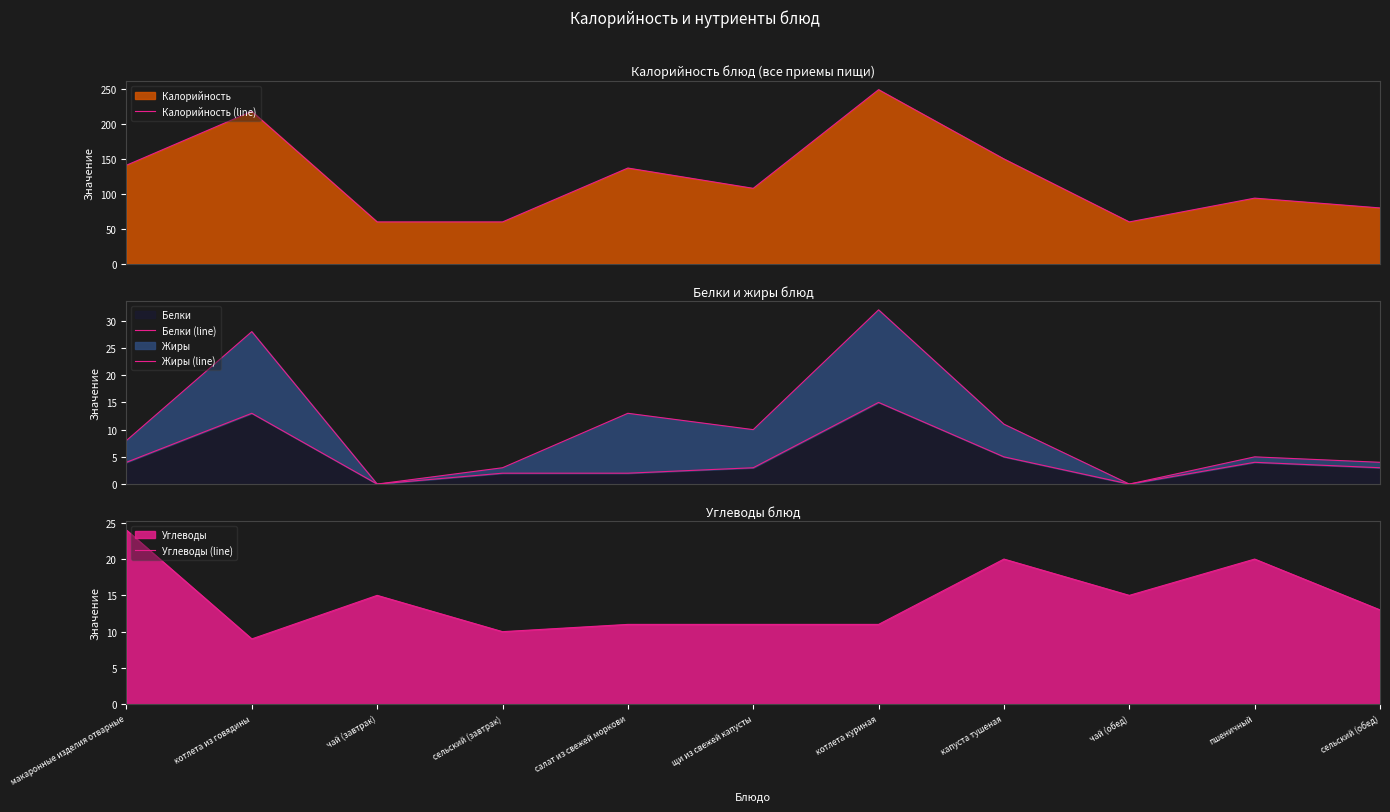

What is the value of the Калорийность (line) point at the 1st from the left?

141